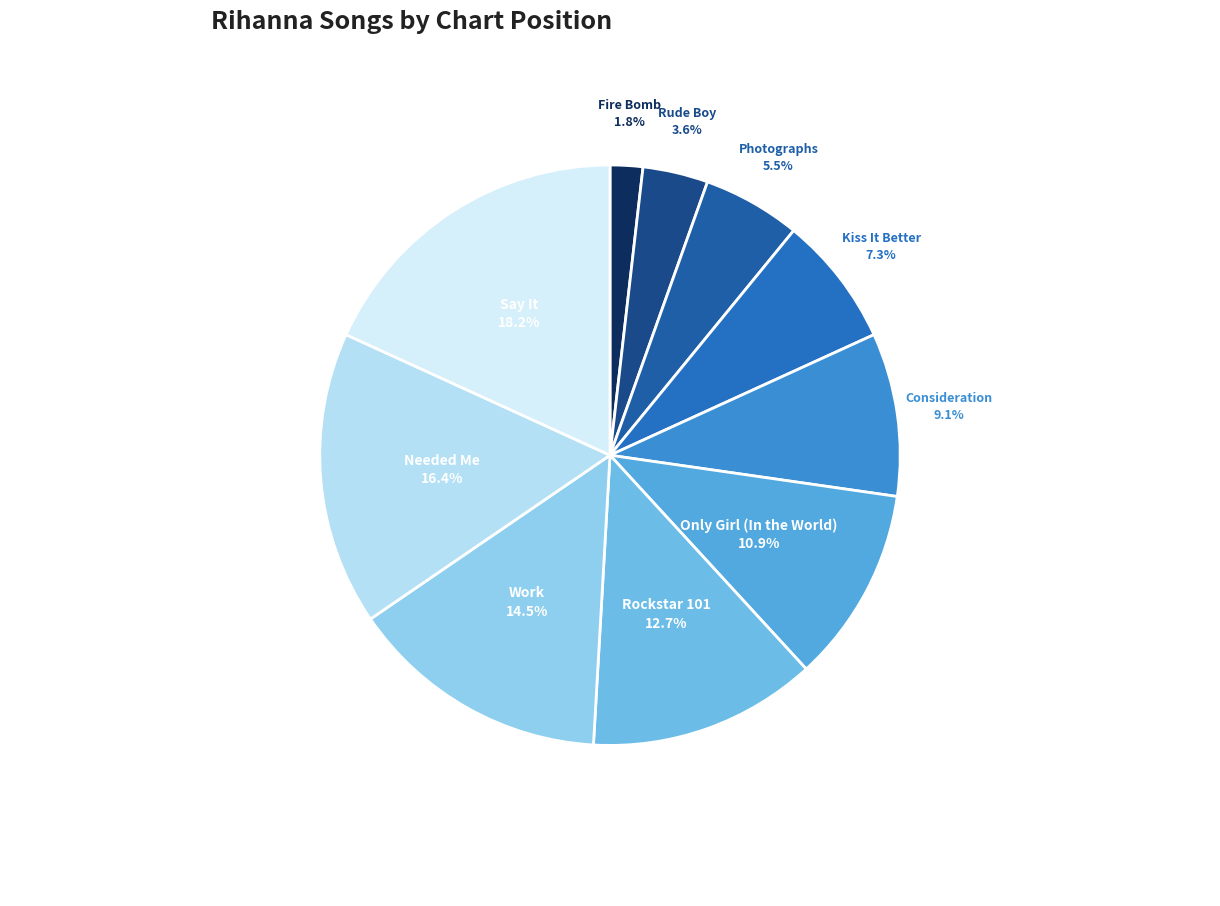

Do Photographs and Needed Me together represent more than half of the pie?

No